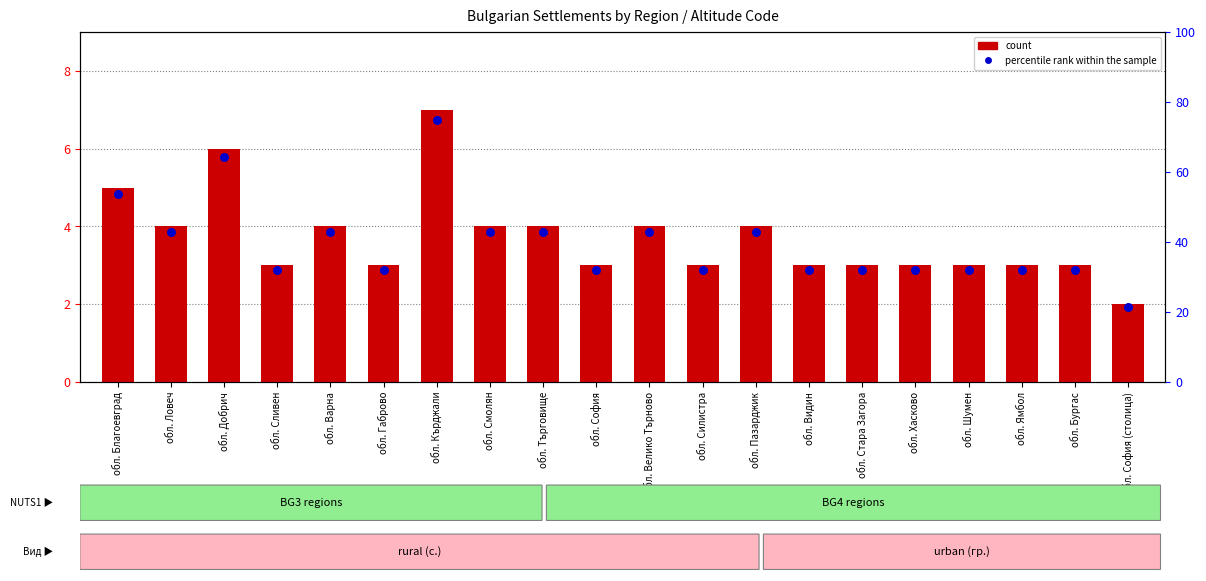

Which series has the largest Y range (max minus min)?

percentile rank within the sample